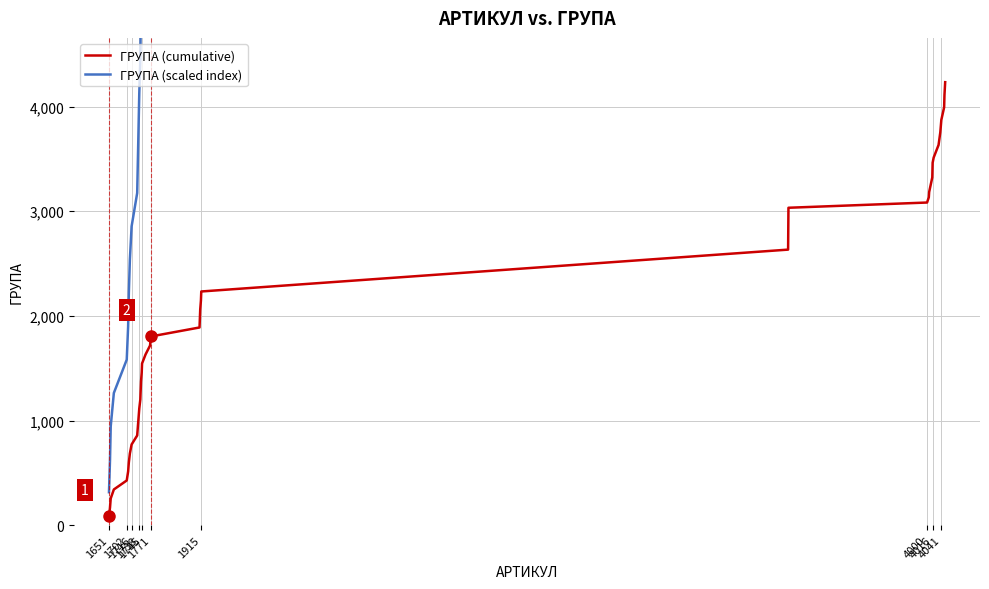

True or false: ГРУПА (cumulative) has more than 1 interior local peaks.

False